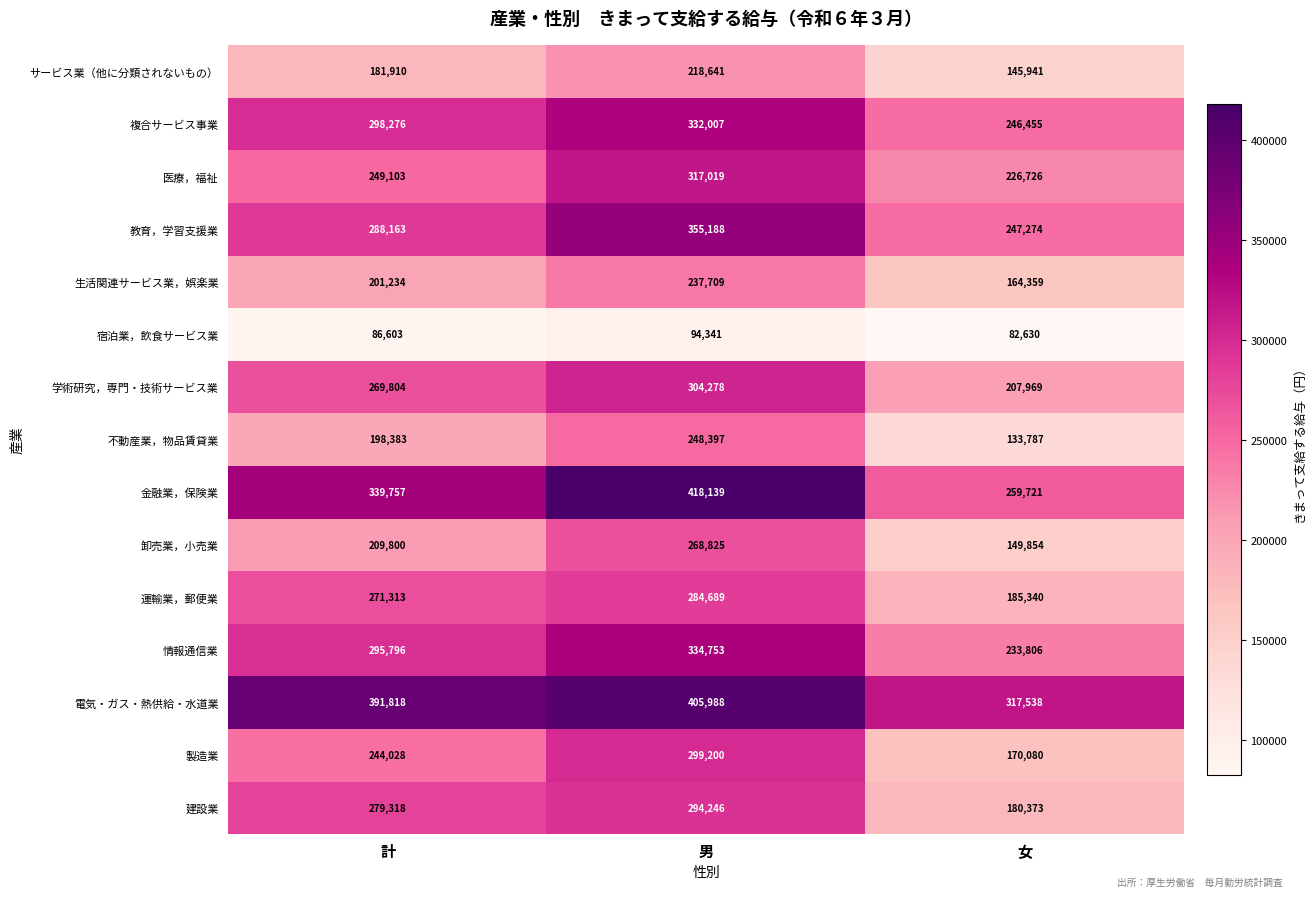

Rank the series at 計 from highest to lowest value.

電気・ガス・熱供給・水道業, 金融業，保険業, 複合サービス事業, 情報通信業, 教育，学習支援業, 建設業, 運輸業，郵便業, 学術研究，専門・技術サービス業, 医療，福祉, 製造業, 卸売業，小売業, 生活関連サービス業，娯楽業, 不動産業，物品賃貸業, サービス業（他に分類されないもの）, 宿泊業，飲食サービス業